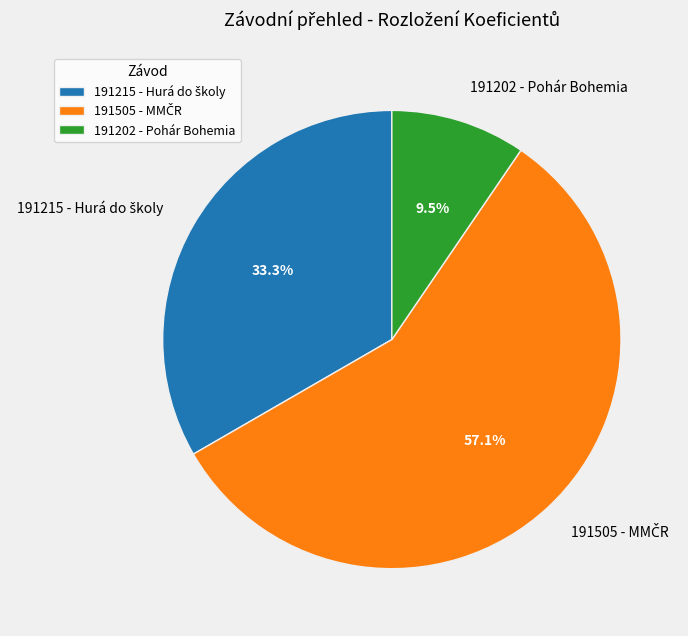

Which category has the smallest portion of the pie?

191202 - Pohár Bohemia